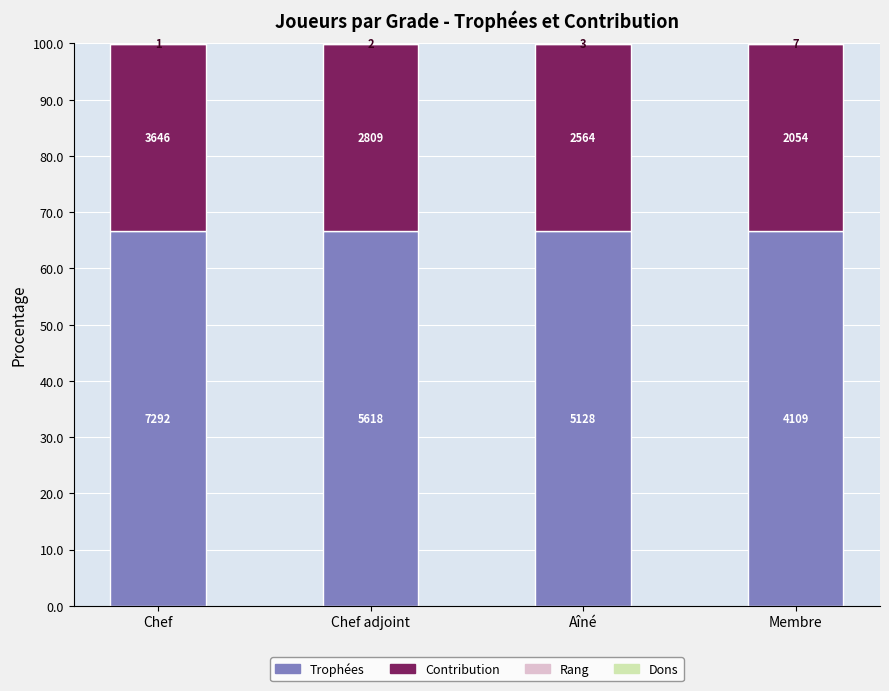

Are the bars horizontal?

No